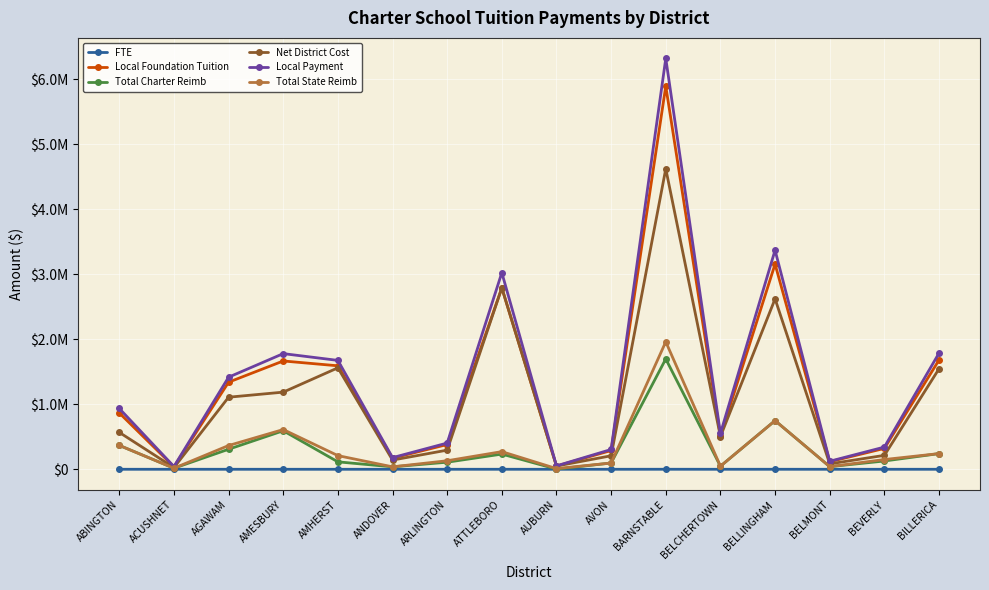

Is it true that Total Charter Reimb equals 1061523.8 at AMESBURY?

False